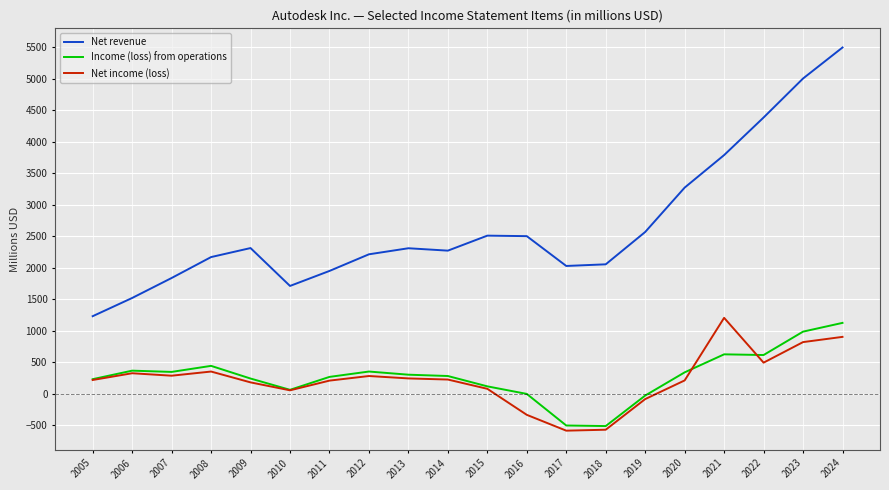

Is it true that Income (loss) from operations equals 1128 at 2024?

True